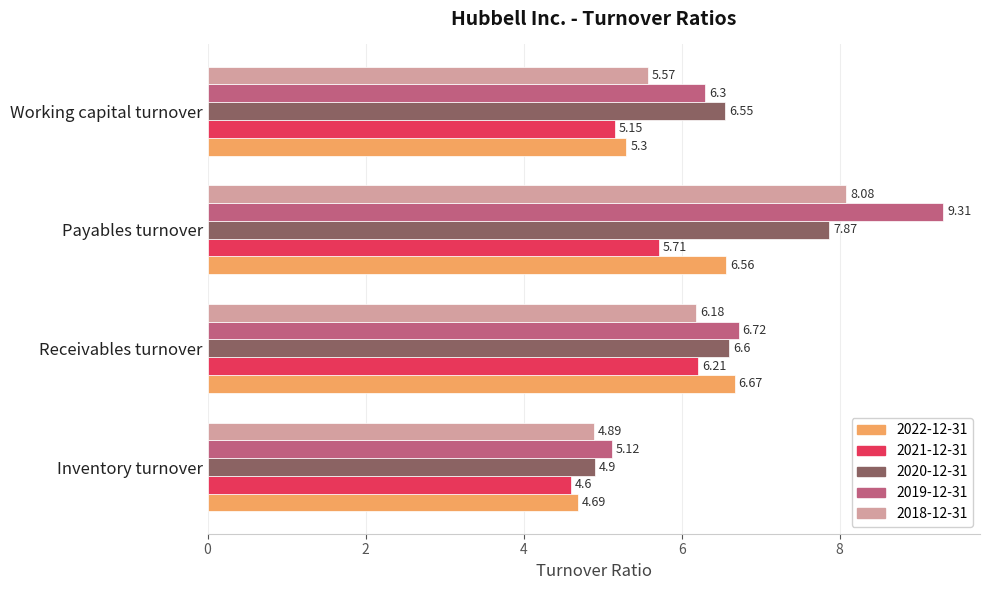

Where is 2022-12-31 nearest to the value 5?

Working capital turnover